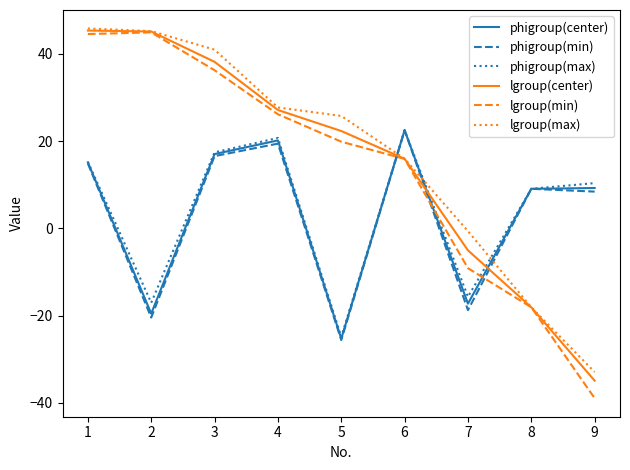

The phigroup(max) series shows -17.1 at 2. True or false?

True